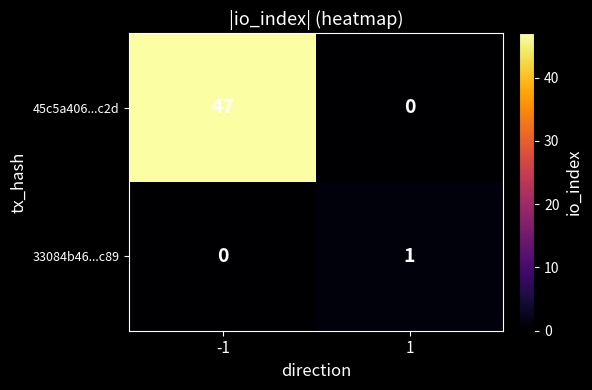

Which series has the largest range (max minus min)?

45c5a406...c2d